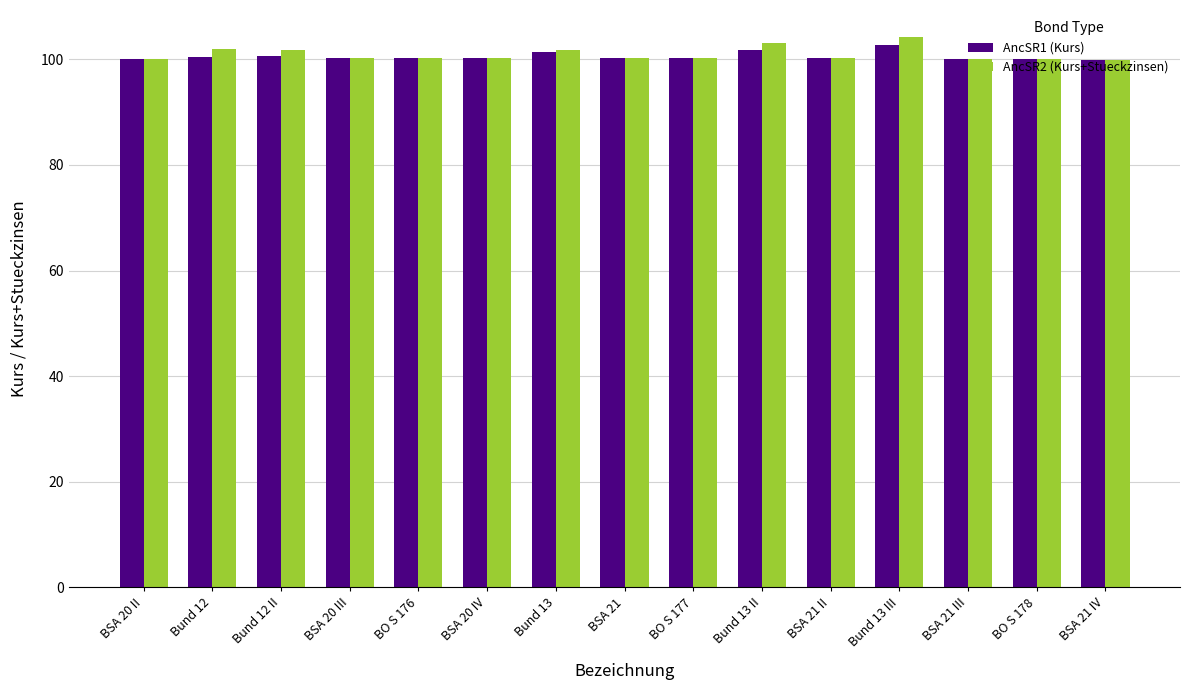

What is the sum of the AncSR1 (Kurs) values at Bund 13 III and BSA 20 IV?

202.9